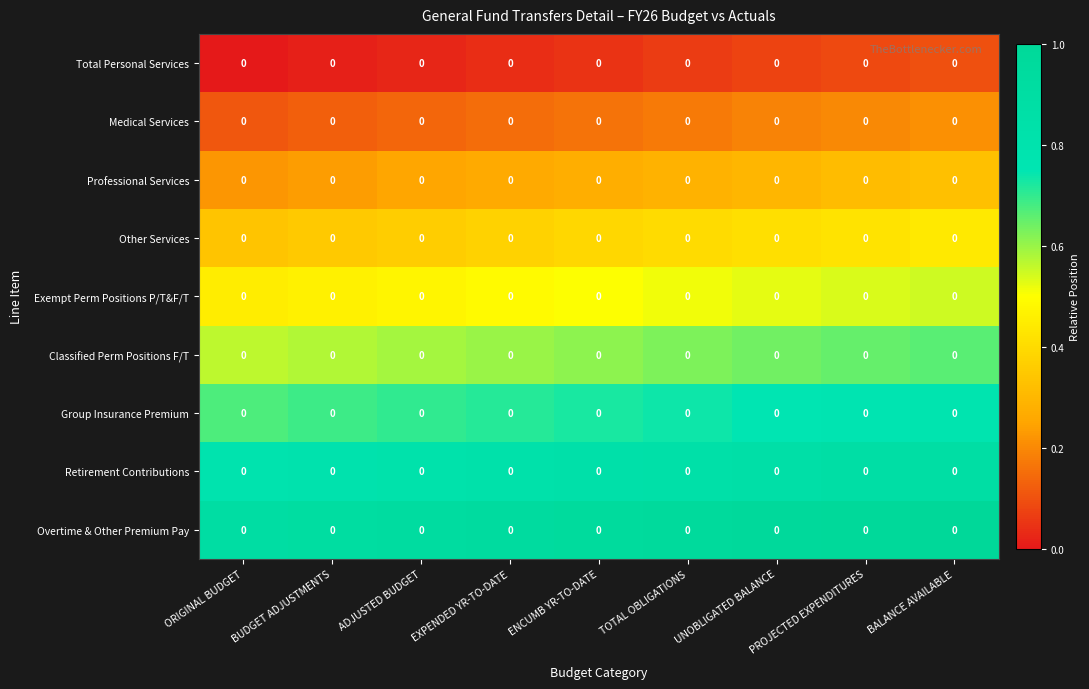

Between ORIGINAL BUDGET and EXPENDED YR-TO-DATE, which is larger?

EXPENDED YR-TO-DATE